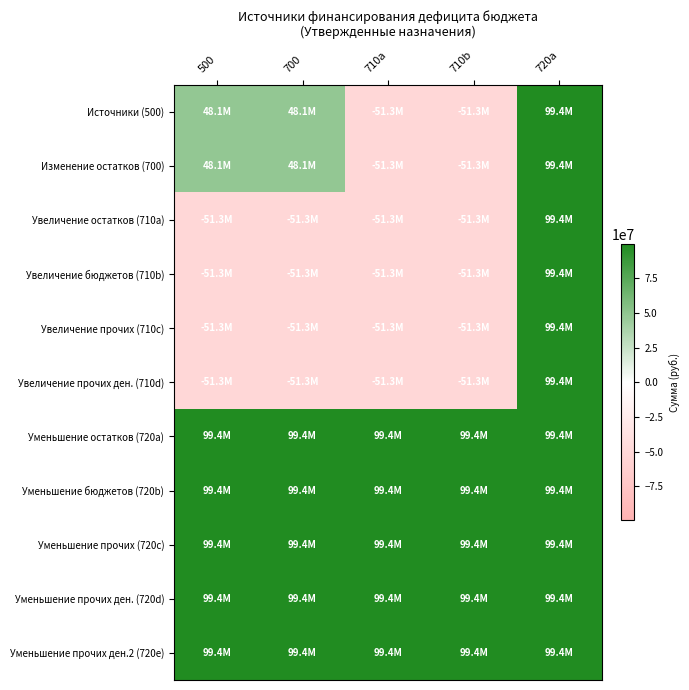

Reading right to left, what are all the values shown in this chart?

Источники (500): 720a=99429200	710b=-51333100	710a=-51333100	700=48096100	500=48096100
Изменение остатков (700): 720a=99429200	710b=-51333100	710a=-51333100	700=48096100	500=48096100
Увеличение остатков (710a): 720a=99429200	710b=-51333100	710a=-51333100	700=-51333100	500=-51333100
Увеличение бюджетов (710b): 720a=99429200	710b=-51333100	710a=-51333100	700=-51333100	500=-51333100
Увеличение прочих (710c): 720a=99429200	710b=-51333100	710a=-51333100	700=-51333100	500=-51333100
Увеличение прочих ден. (710d): 720a=99429200	710b=-51333100	710a=-51333100	700=-51333100	500=-51333100
Уменьшение остатков (720a): 720a=99429200	710b=99429200	710a=99429200	700=99429200	500=99429200
Уменьшение бюджетов (720b): 720a=99429200	710b=99429200	710a=99429200	700=99429200	500=99429200
Уменьшение прочих (720c): 720a=99429200	710b=99429200	710a=99429200	700=99429200	500=99429200
Уменьшение прочих ден. (720d): 720a=99429200	710b=99429200	710a=99429200	700=99429200	500=99429200
Уменьшение прочих ден.2 (720e): 720a=99429200	710b=99429200	710a=99429200	700=99429200	500=99429200